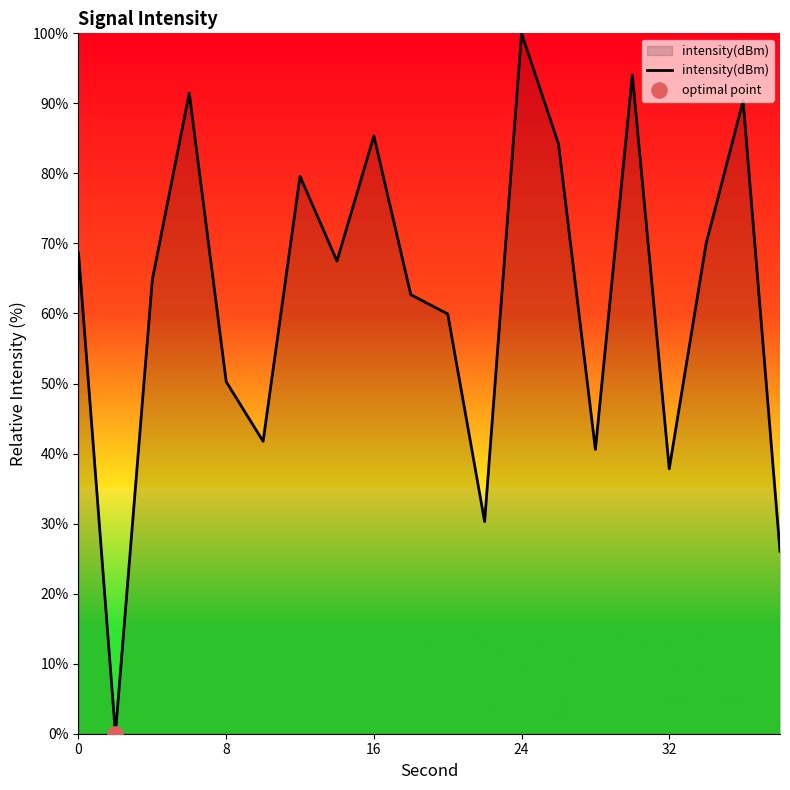

What is the maximum value shown in the chart?

100.0